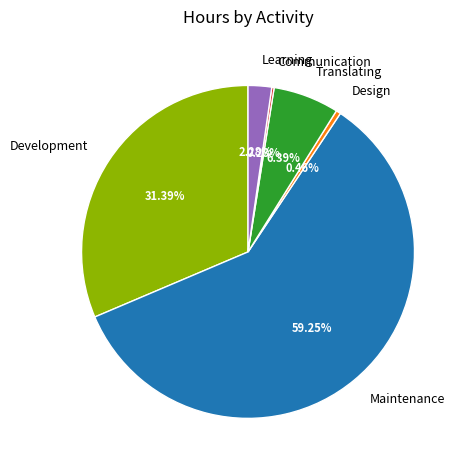

Which slice is the largest?

Maintenance